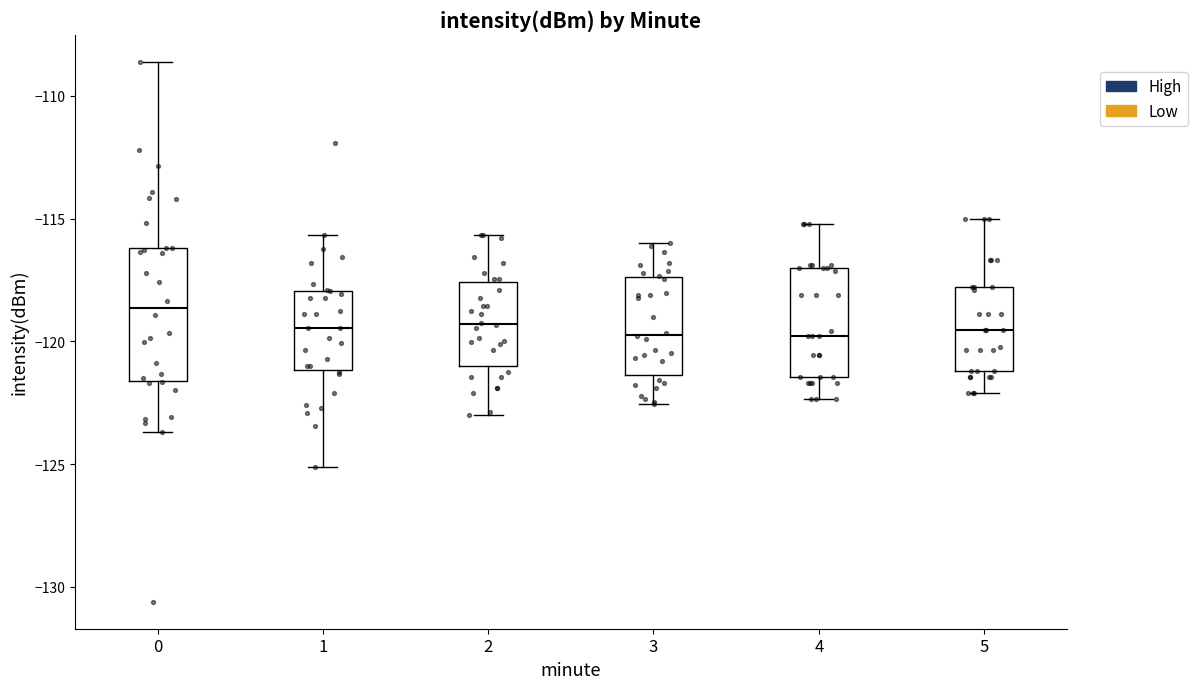

Where is the upper edge of the box at x = 4 on the y-axis? The values are not printed on the chart, so give them approximately, as read against the axis.

-117.0